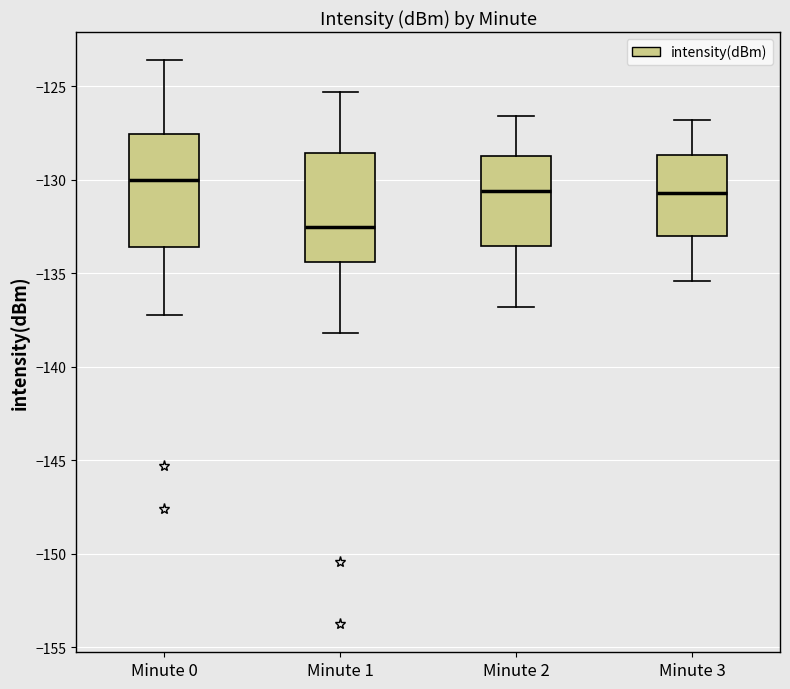

Which box has the highest median line?

Minute 0